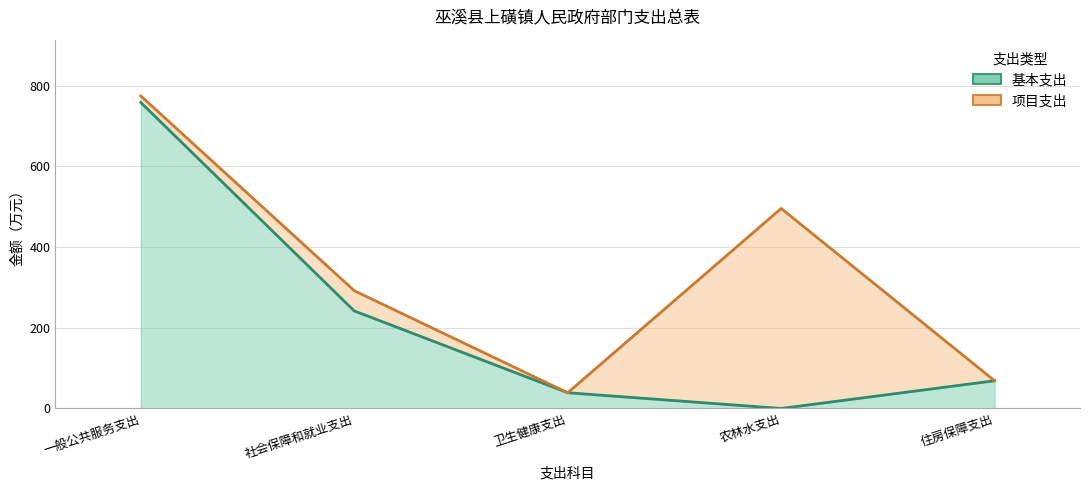

What is the value of the 1st point from the left?

758.4